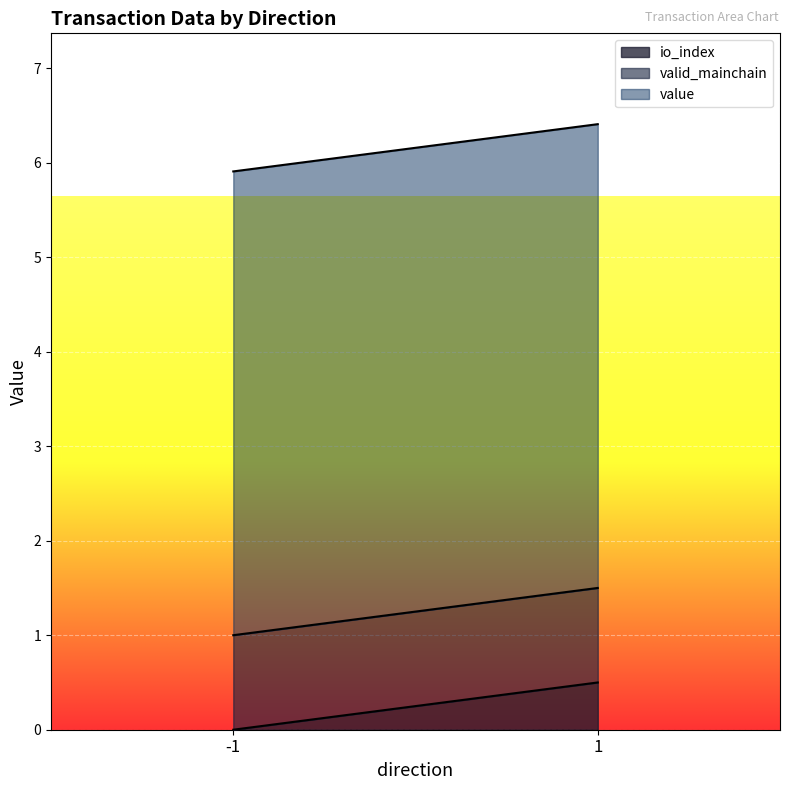

List the series in order of their overall mean, lowest first.

io_index, valid_mainchain, value